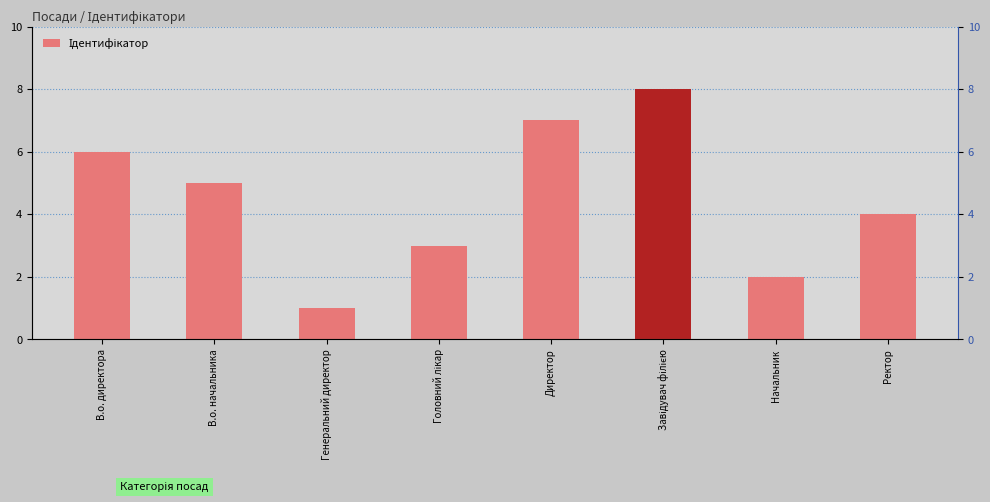

Count the number of values greater than 5.

3